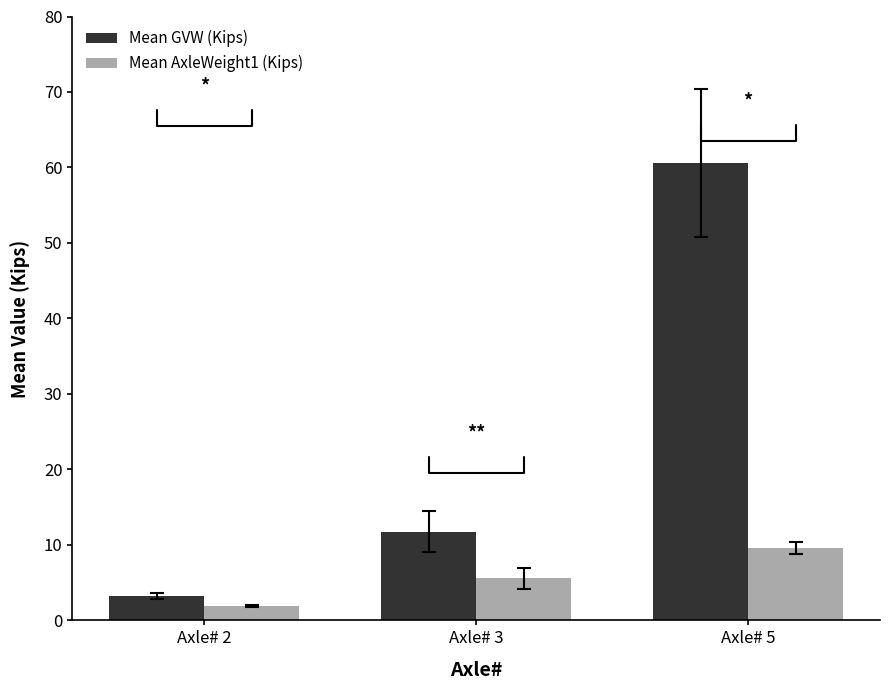

Reading left to right, transcribe all the data shown in this chart.

Mean GVW (Kips): Axle# 2=3.2	Axle# 3=11.8	Axle# 5=60.6
Mean AxleWeight1 (Kips): Axle# 2=1.9	Axle# 3=5.6	Axle# 5=9.6